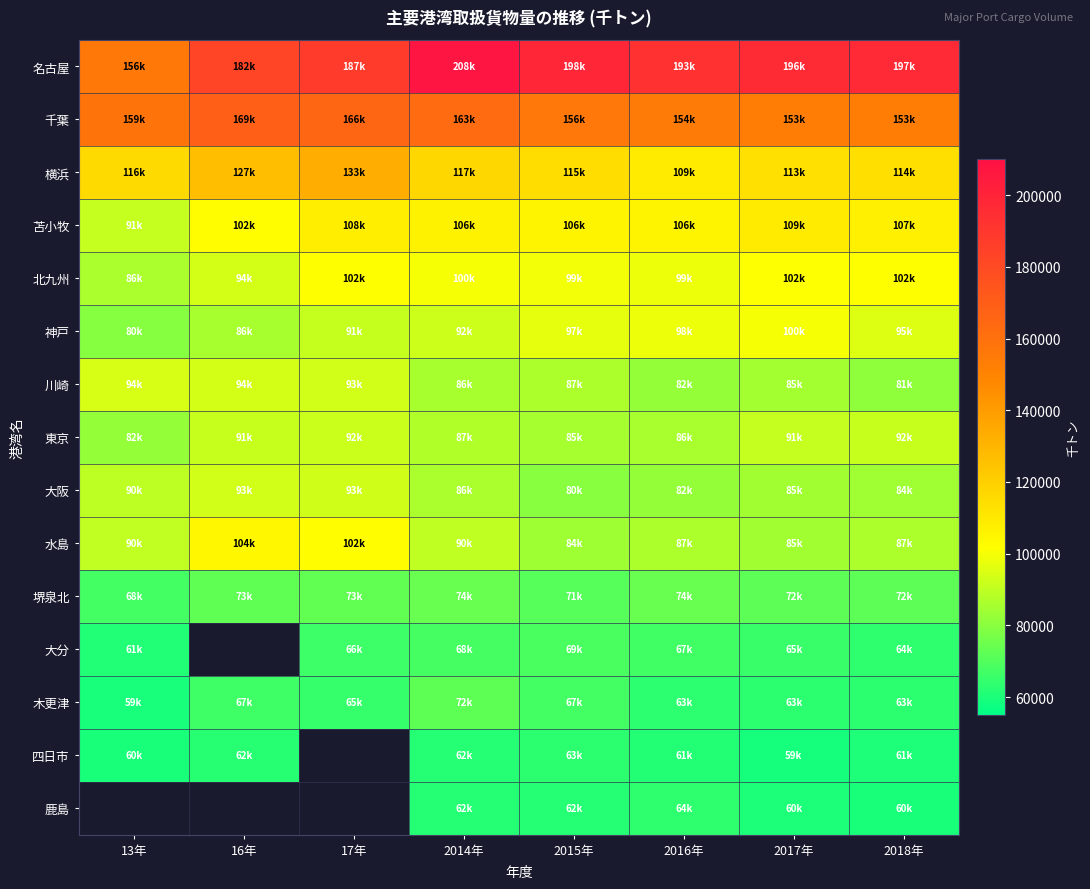

Rank the series by their maximum value, from highest to lowest.

名古屋, 千葉, 横浜, 苫小牧, 水島, 北九州, 神戸, 川崎, 大阪, 東京, 堺泉北, 木更津, 四日市, 鹿島, 大分